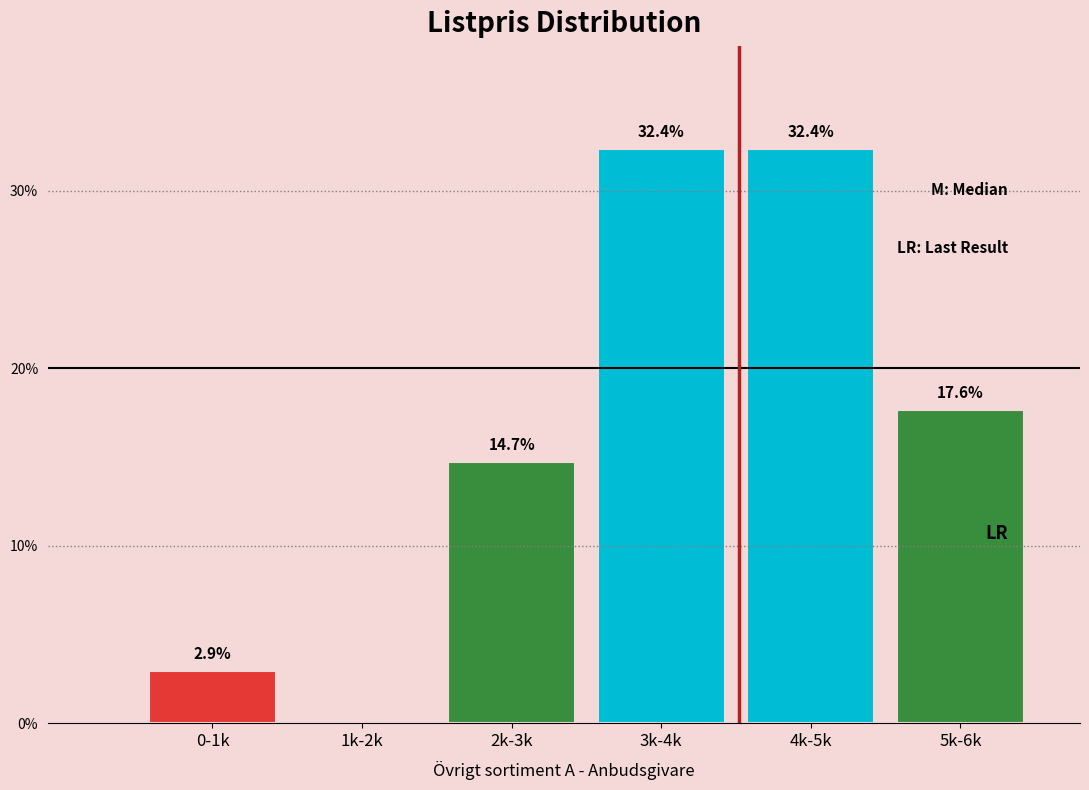

Reading left to right, transcribe all the data shown in this chart.

0-1k=2.9	1k-2k=0.0	2k-3k=14.7	3k-4k=32.4	4k-5k=32.4	5k-6k=17.6